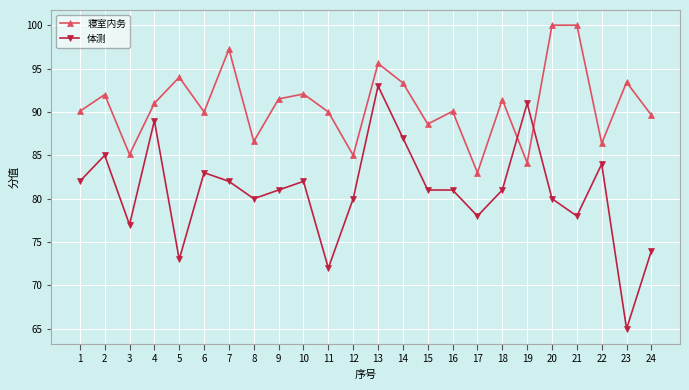

True or false: 体测 and 寝室内务 cross at least once.

True